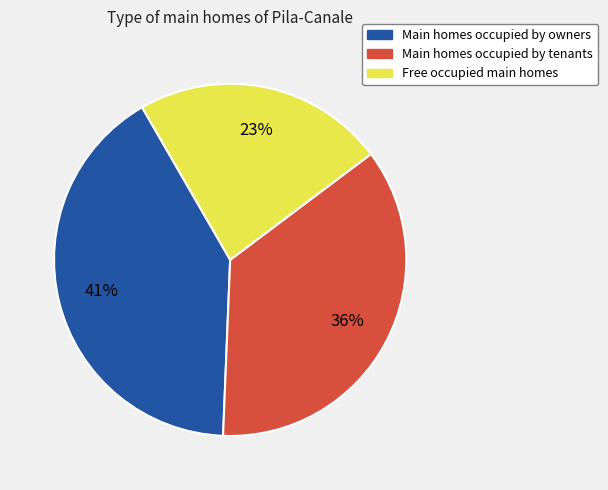

Does Main homes occupied by tenants account for over 50% of the chart?

No